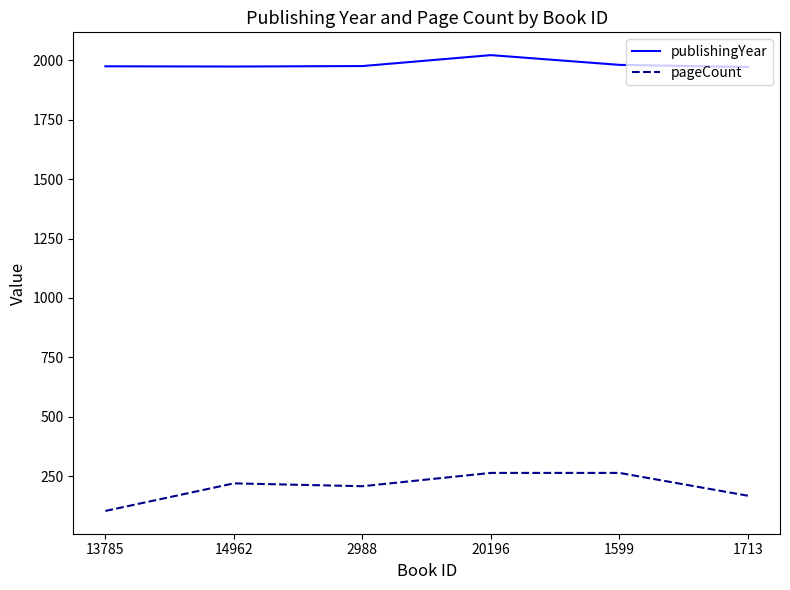

True or false: publishingYear and pageCount intersect in this chart.

False